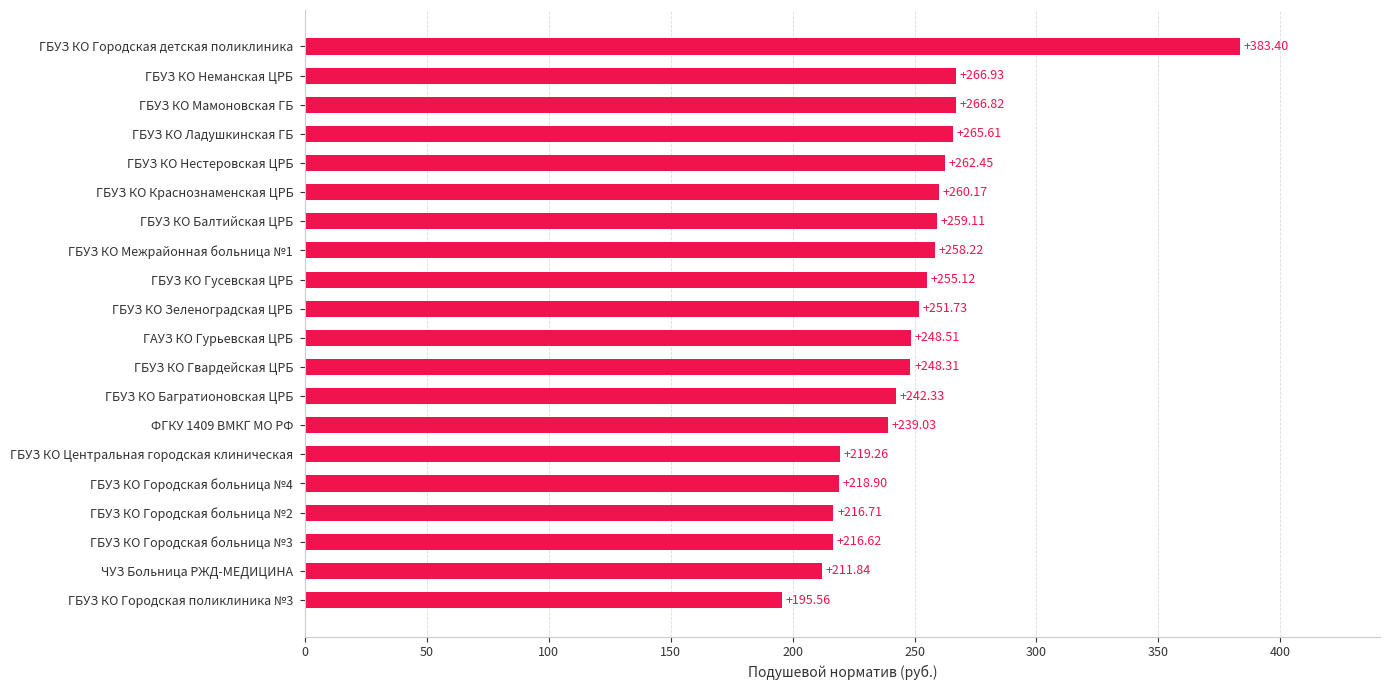

What is the greatest value displayed?

383.4